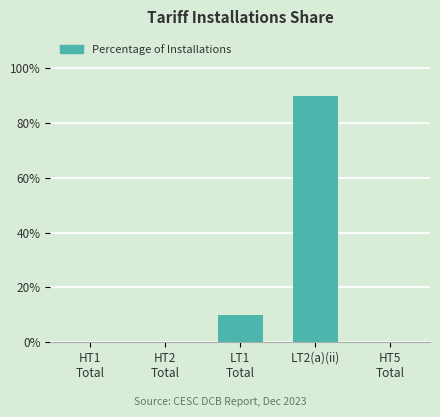

What is the approximate value at LT1
Total?

10.0